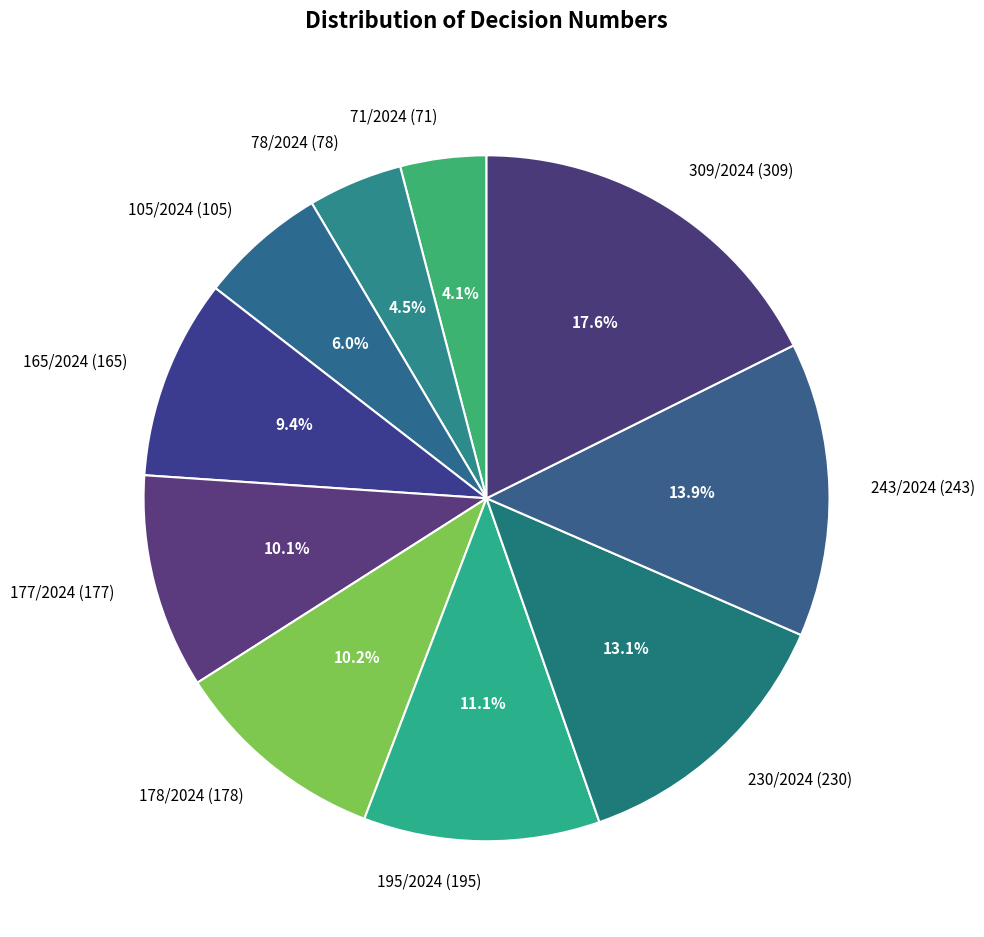

To the nearest percent, what is the combined percentage of 243/2024 and 71/2024?

18%